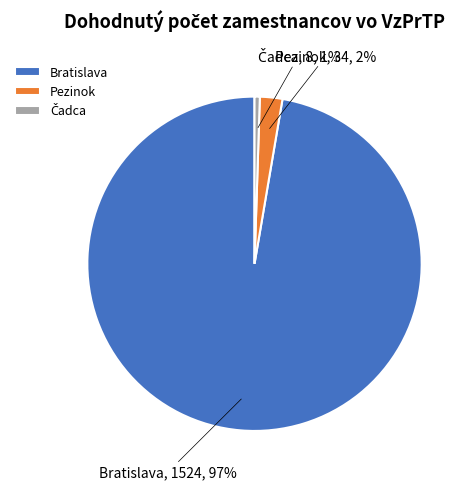

Does Bratislava represent more than half of the total?

Yes